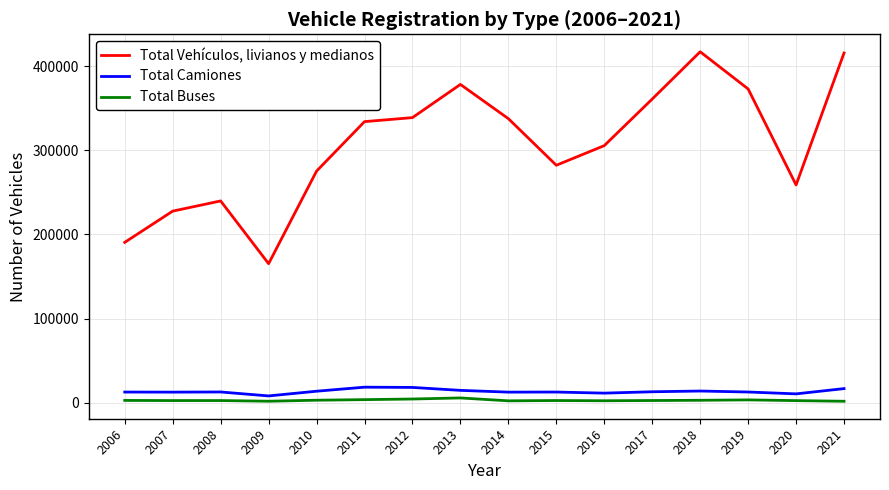

Is the value of Total Camiones at 2007 greater than the value of Total Vehículos, livianos y medianos at 2019?

No